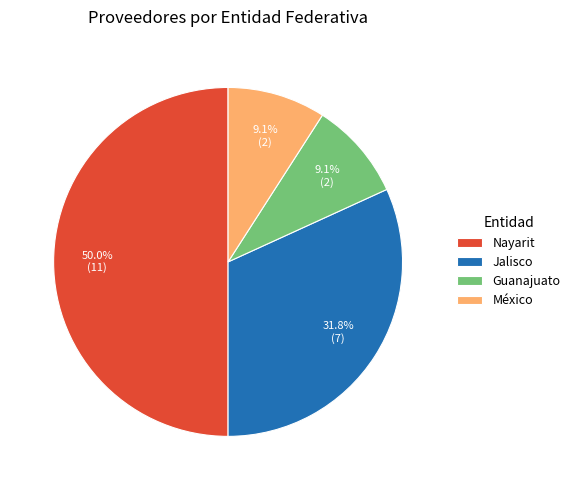

How much of the chart is everything except Nayarit?

50.0%